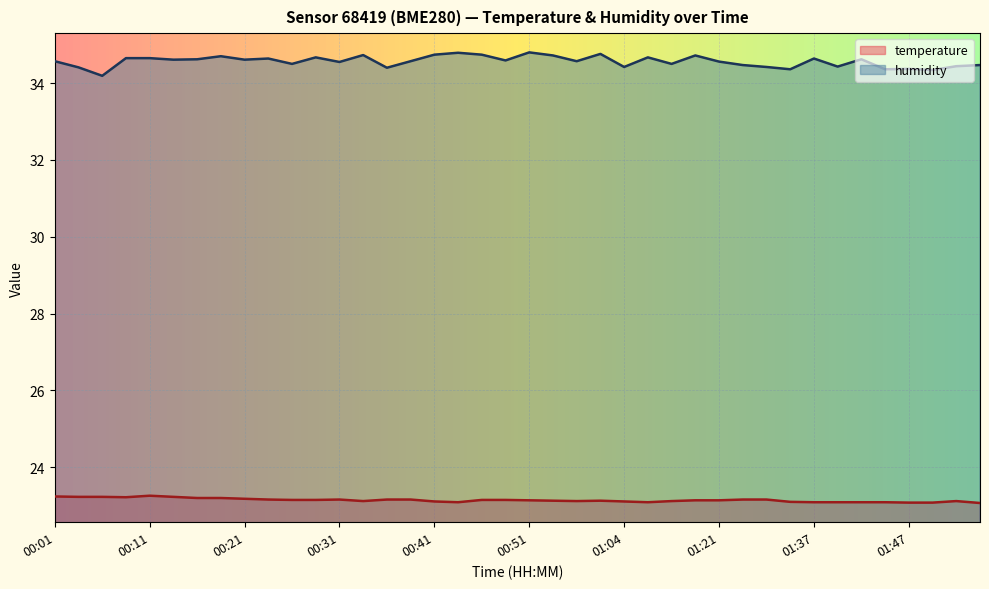

What is the label of the 27th point from the right?

00:33